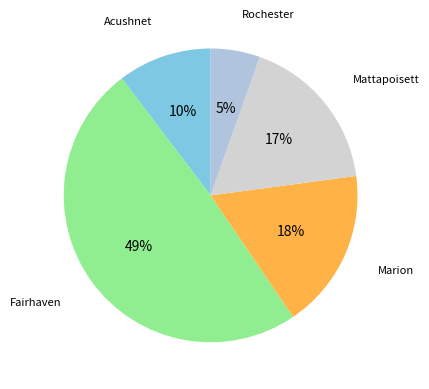

How many slices are in this pie chart?

5